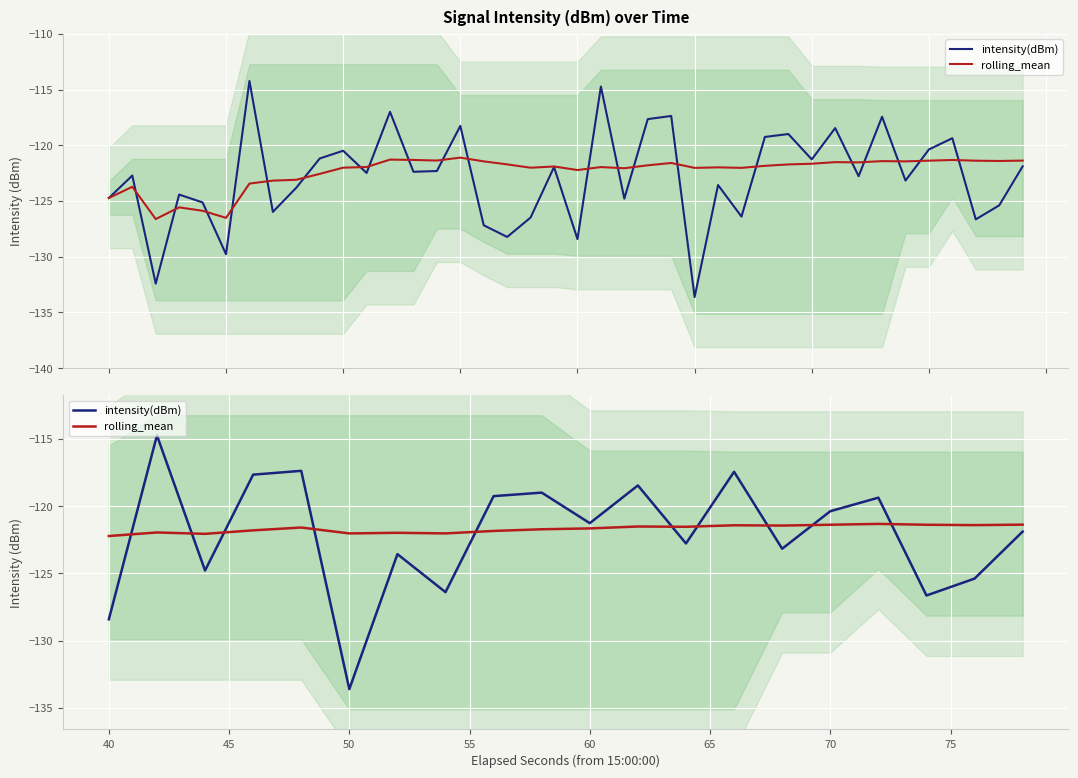

Rank the series by their average value, from lowest to highest.

intensity(dBm), rolling_mean